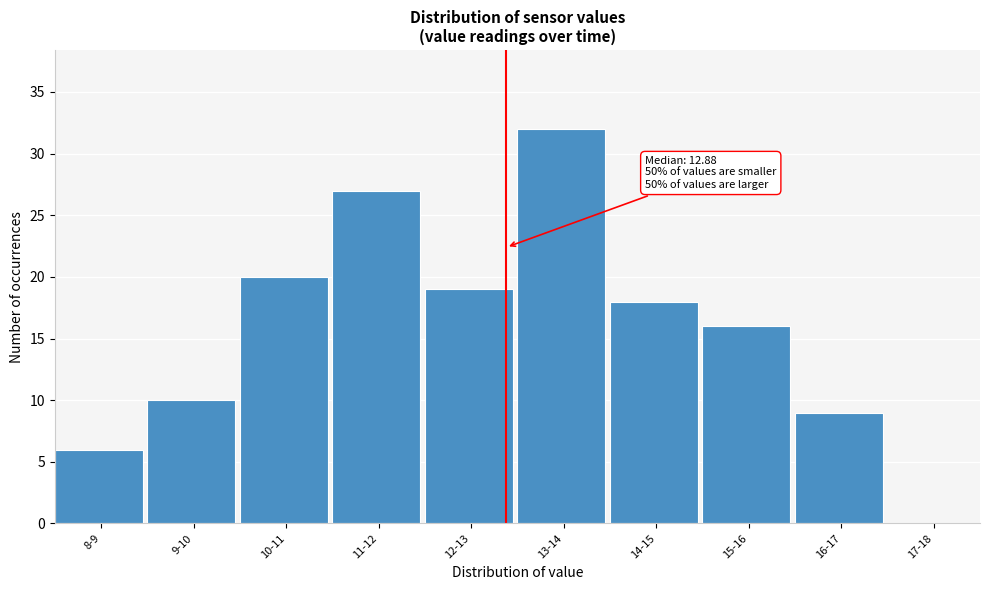

Reading left to right, what are all the values shown in this chart?

8-9=6	9-10=10	10-11=20	11-12=27	12-13=19	13-14=32	14-15=18	15-16=16	16-17=9	17-18=0